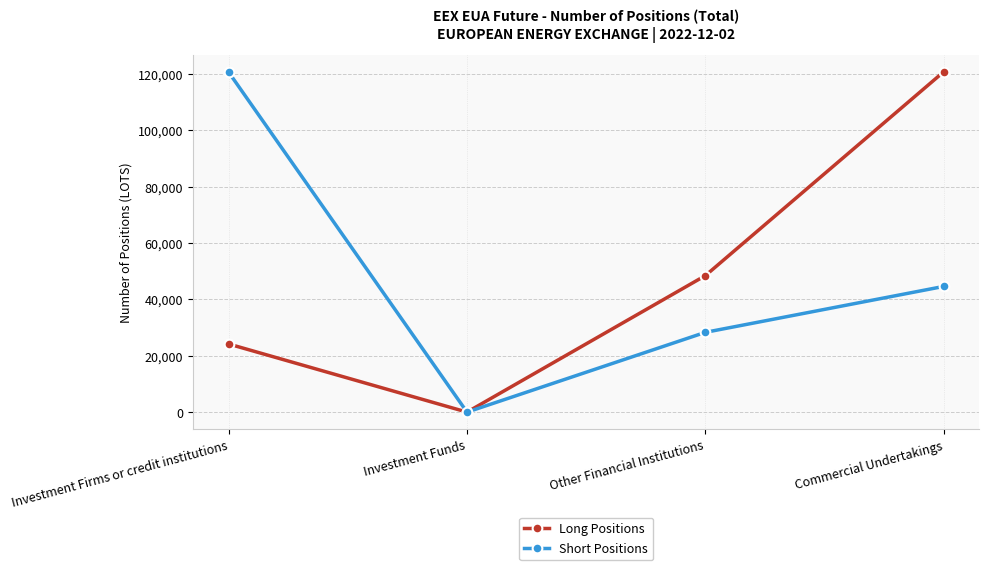

Which category has the lowest value across all series?

Investment Funds